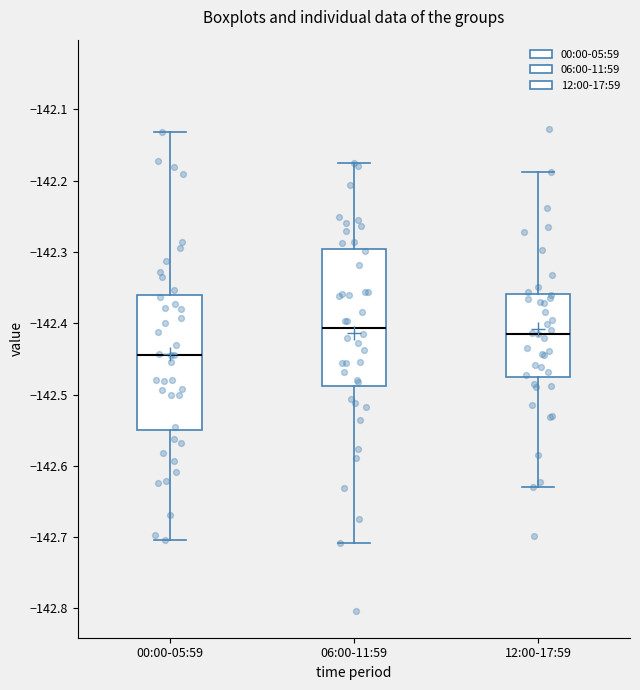

Reading left to right, transcribe this box plot: for each box, give where its median line is, the range the box spans, and where its two whiskers end, as read against the y-axis. The values are not printed on the chart, so give them approximately, as read against the axis.

00:00-05:59: median -142.45, box -142.55 to -142.36, whiskers -142.70 to -142.13
06:00-11:59: median -142.41, box -142.49 to -142.30, whiskers -142.71 to -142.18
12:00-17:59: median -142.41, box -142.48 to -142.36, whiskers -142.63 to -142.19